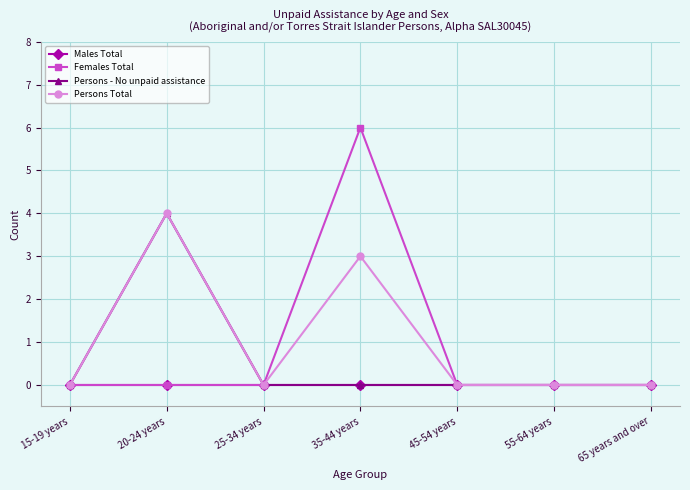

What are all the series names shown in the legend?

Males Total, Females Total, Persons - No unpaid assistance, Persons Total